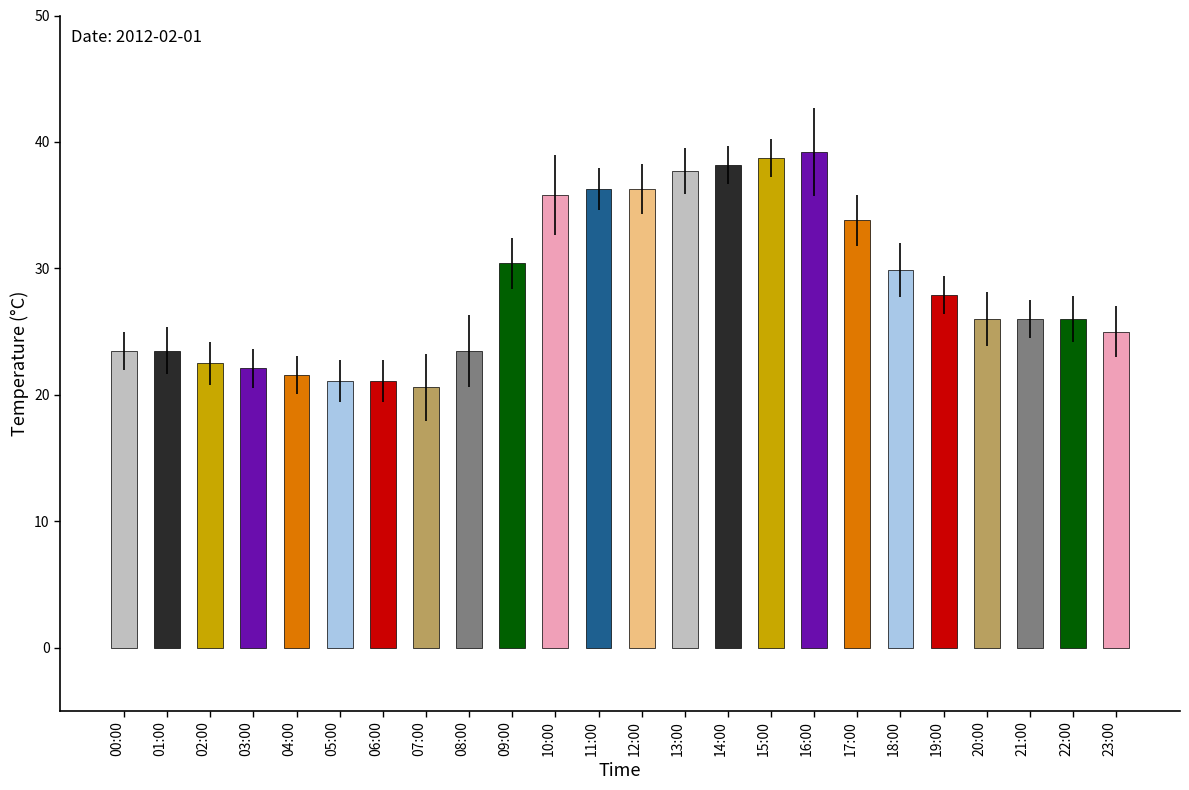

What is the minimum value shown in the chart?

20.6